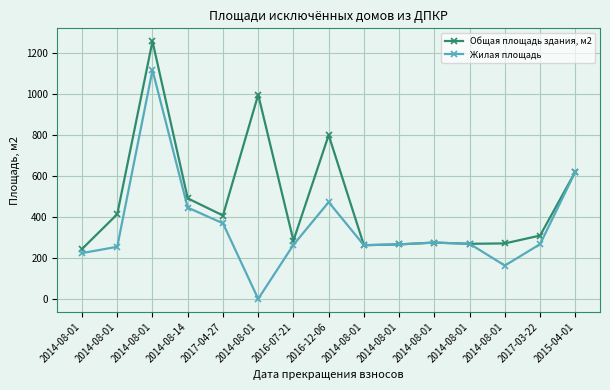

Count the number of categories in the chart.

15